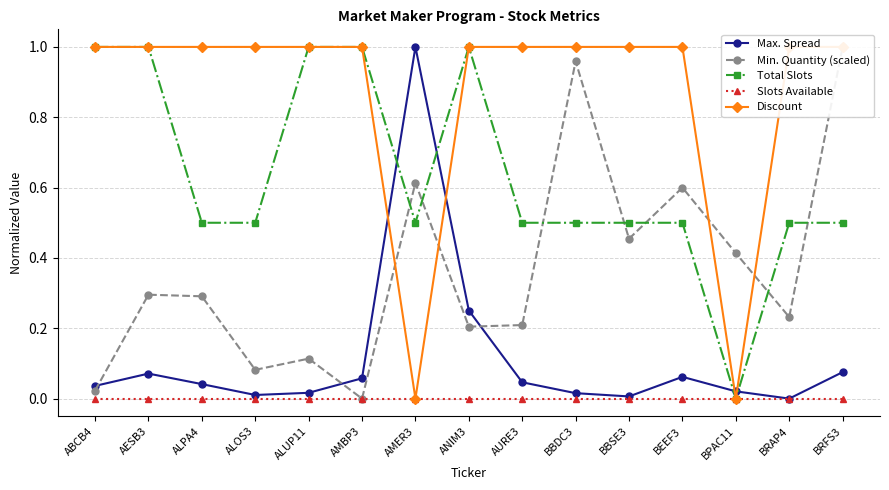

True or false: Slots Available and Max. Spread intersect in this chart.

False